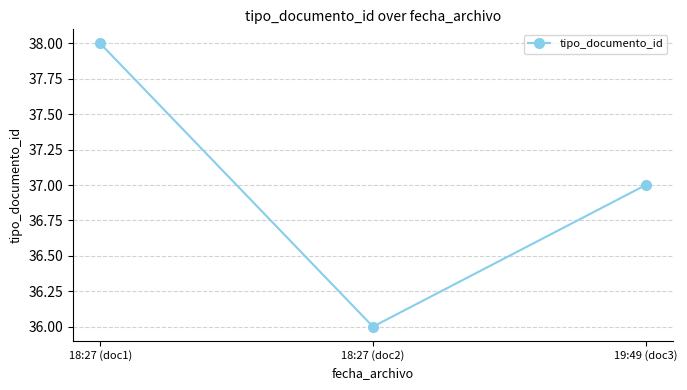

How many lines are shown in the chart?

1